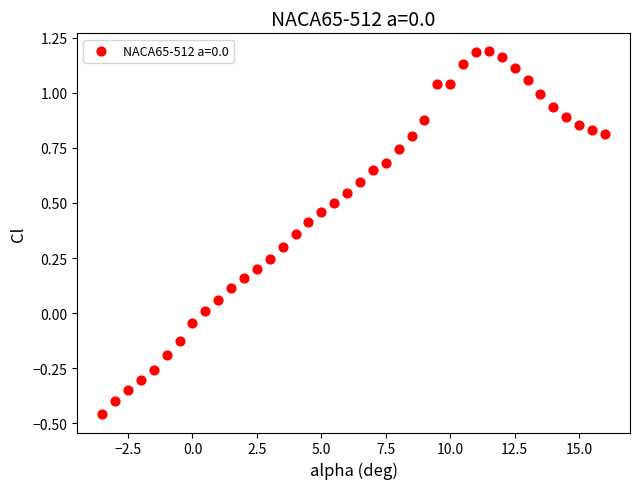

What is the range of X values (max minus min)?

19.5